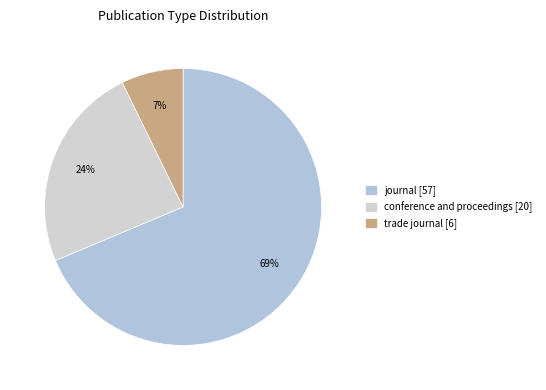

To the nearest percent, what percentage of the pie is conference and proceedings?

24%